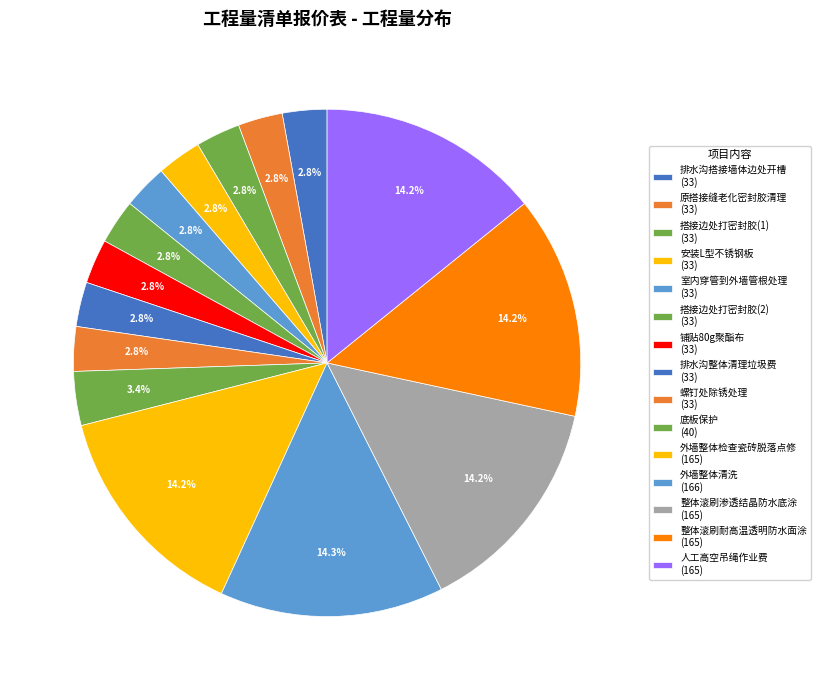

How many slices are in this pie chart?

15